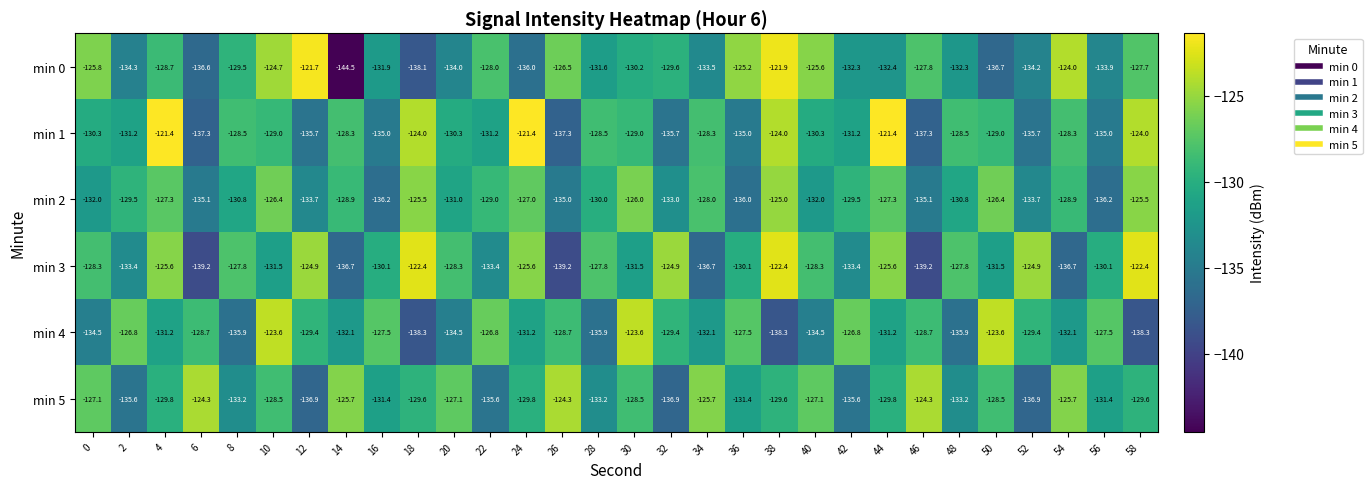

Which series has the largest total across all categories?

min 3